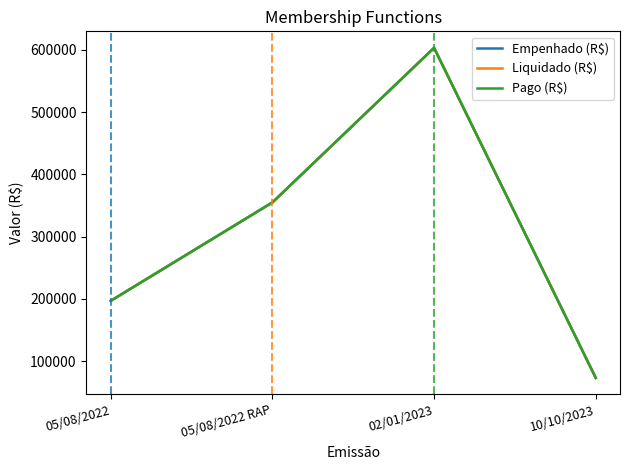

True or false: Liquidado (R$) has more than 2 points higher than both neighbors.

False